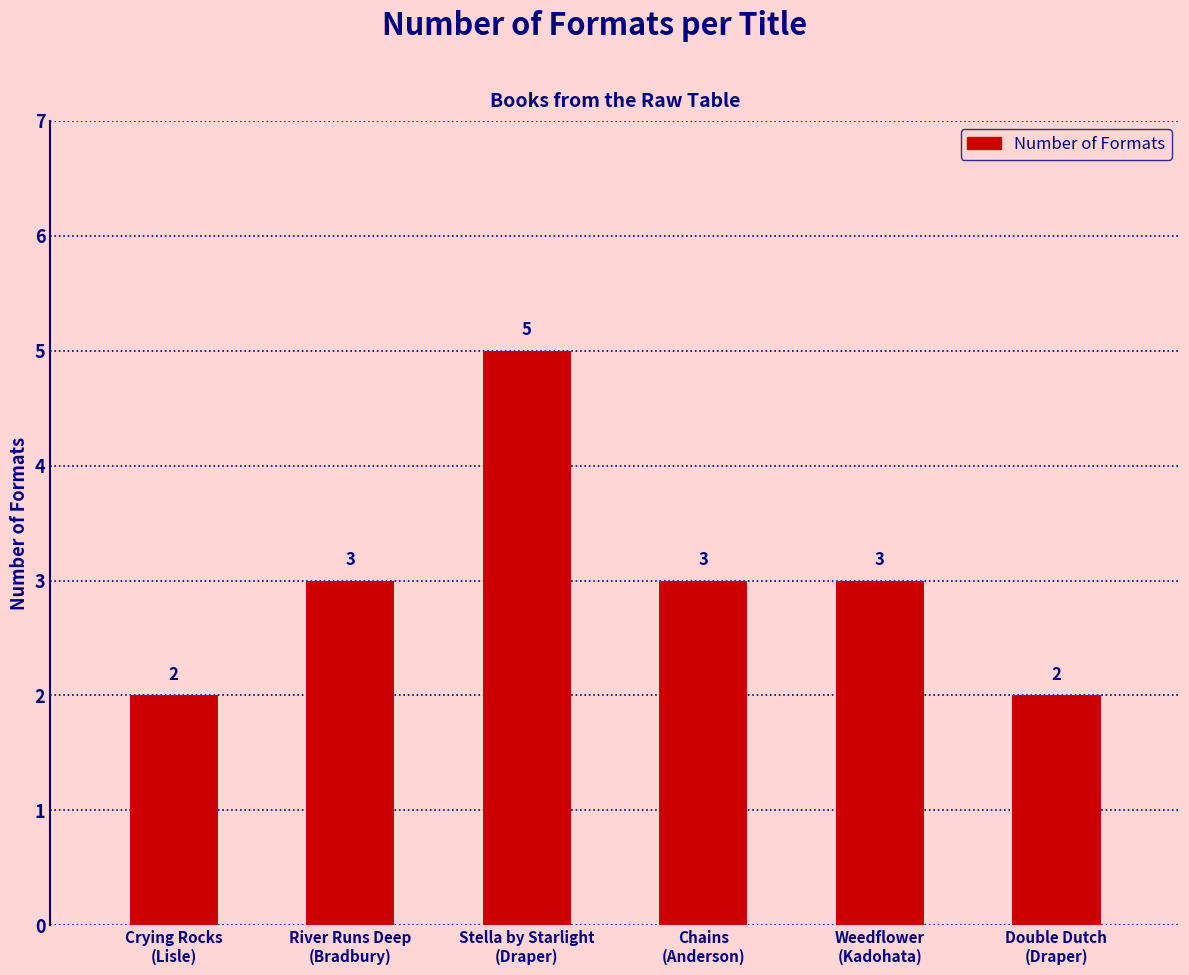

What is the average value?

3